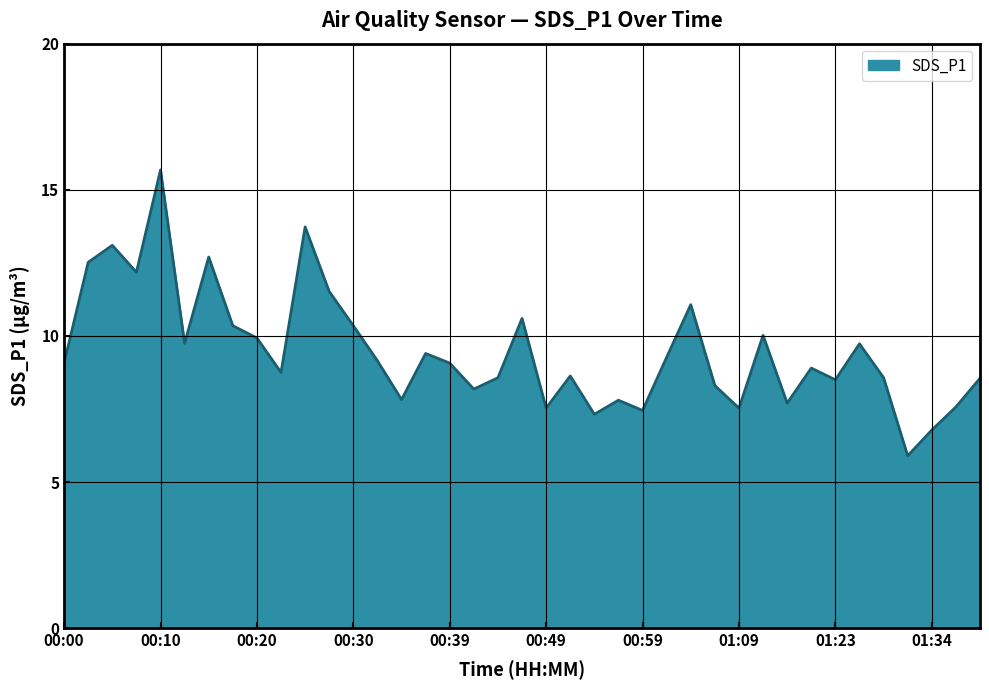

What is the difference between the maximum and minimum values?

9.8